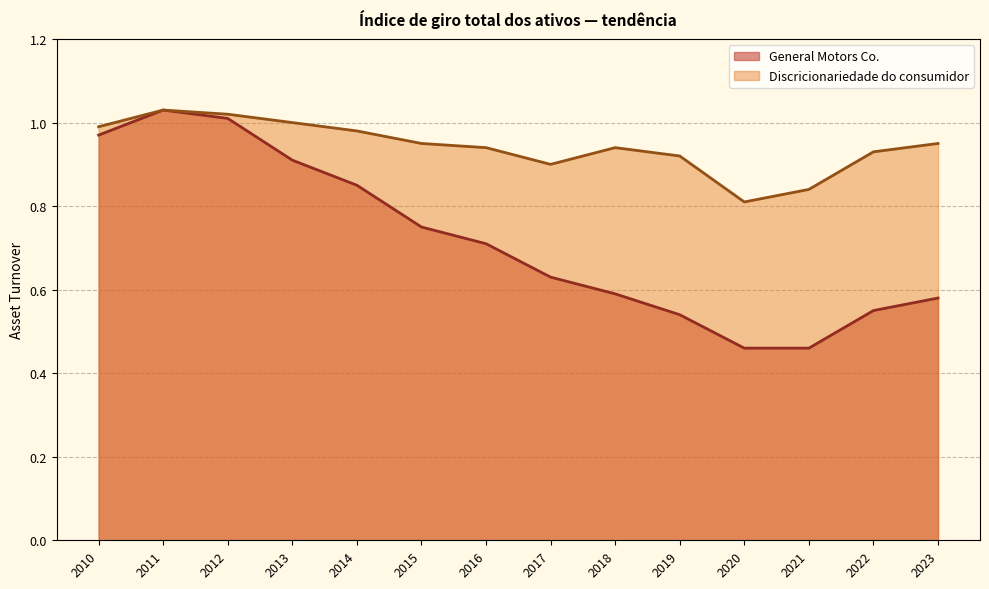

Is it true that General Motors Co. equals 0.7 at 2016?

True